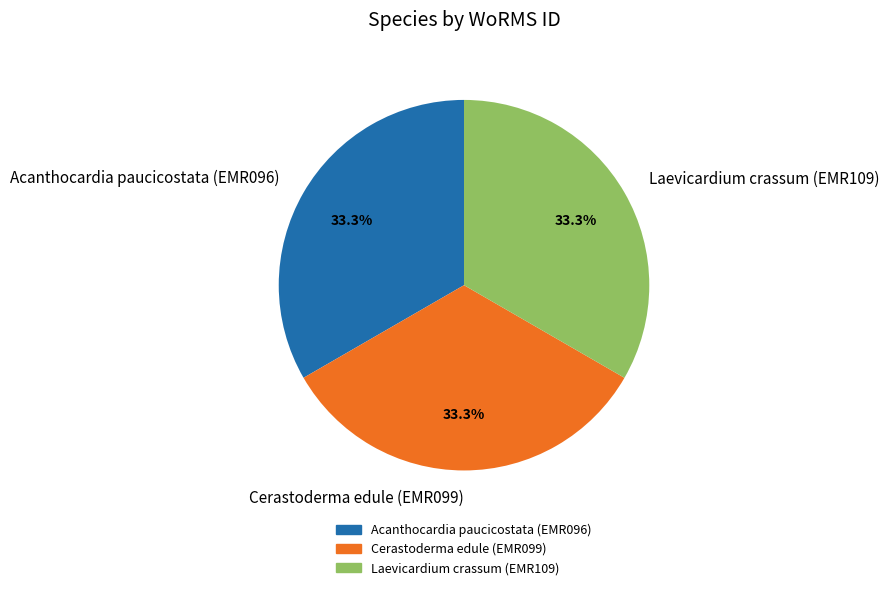

Count the number of slices in the pie.

3